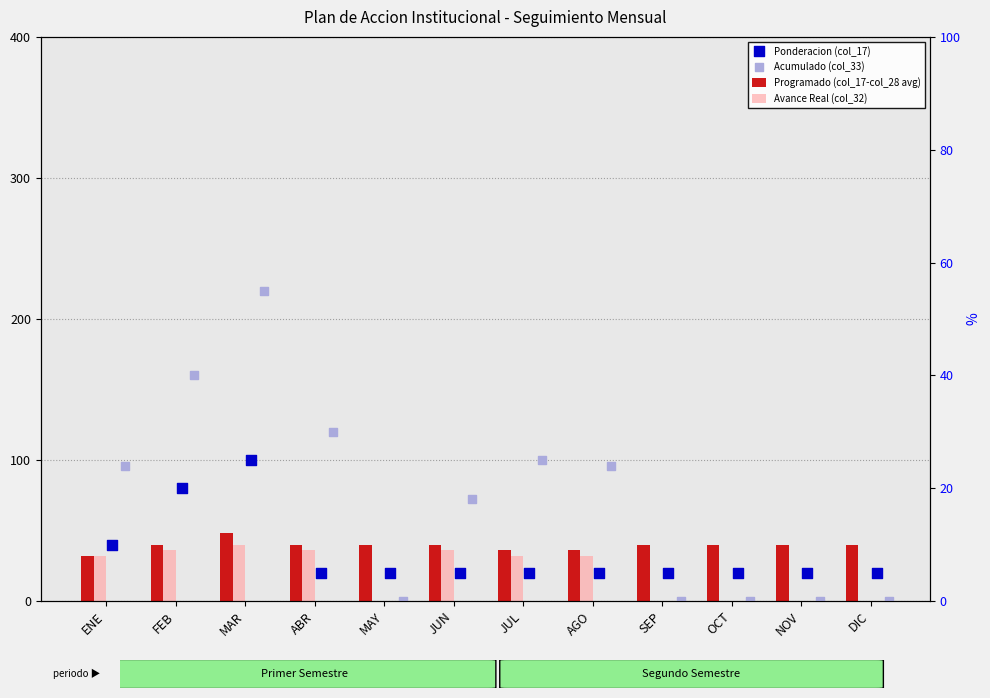

At which category is the sum across all series the highest?

MAR